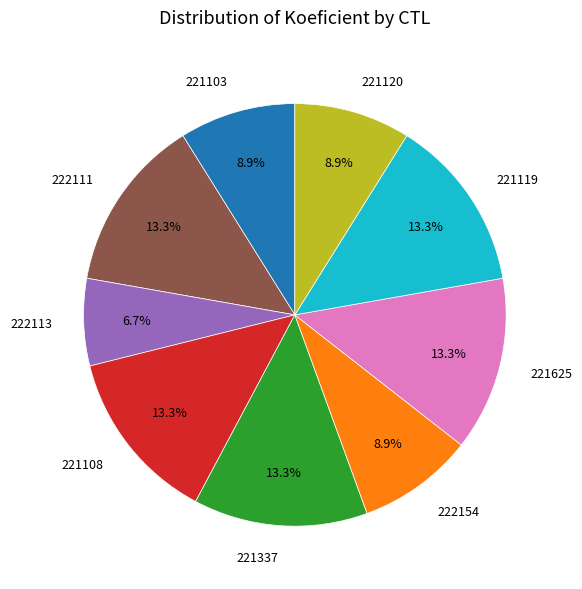

To the nearest percent, what is the average slice percentage?

11%